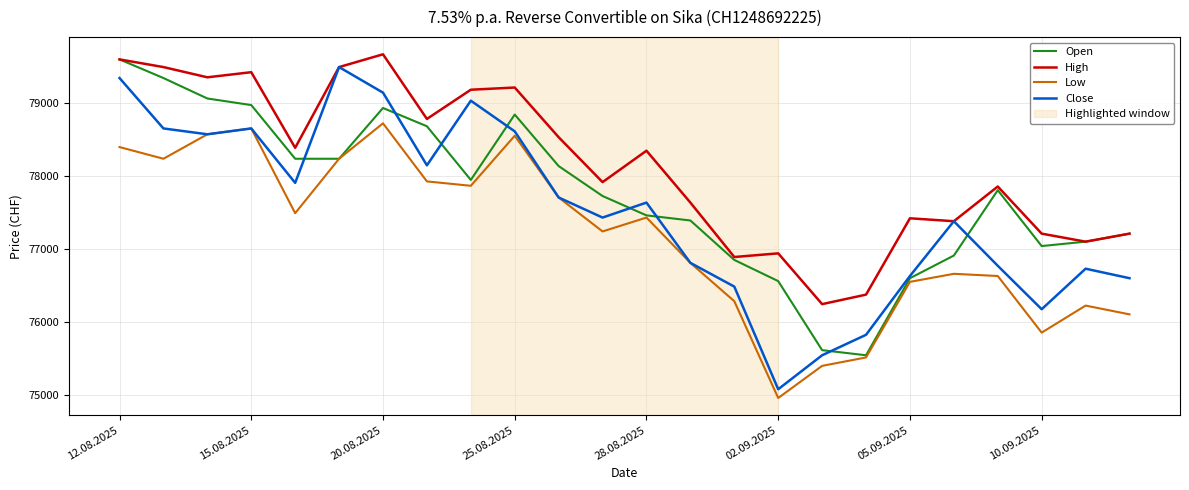

List the series in order of their overall mean, lowest first.

Low, Close, Open, High